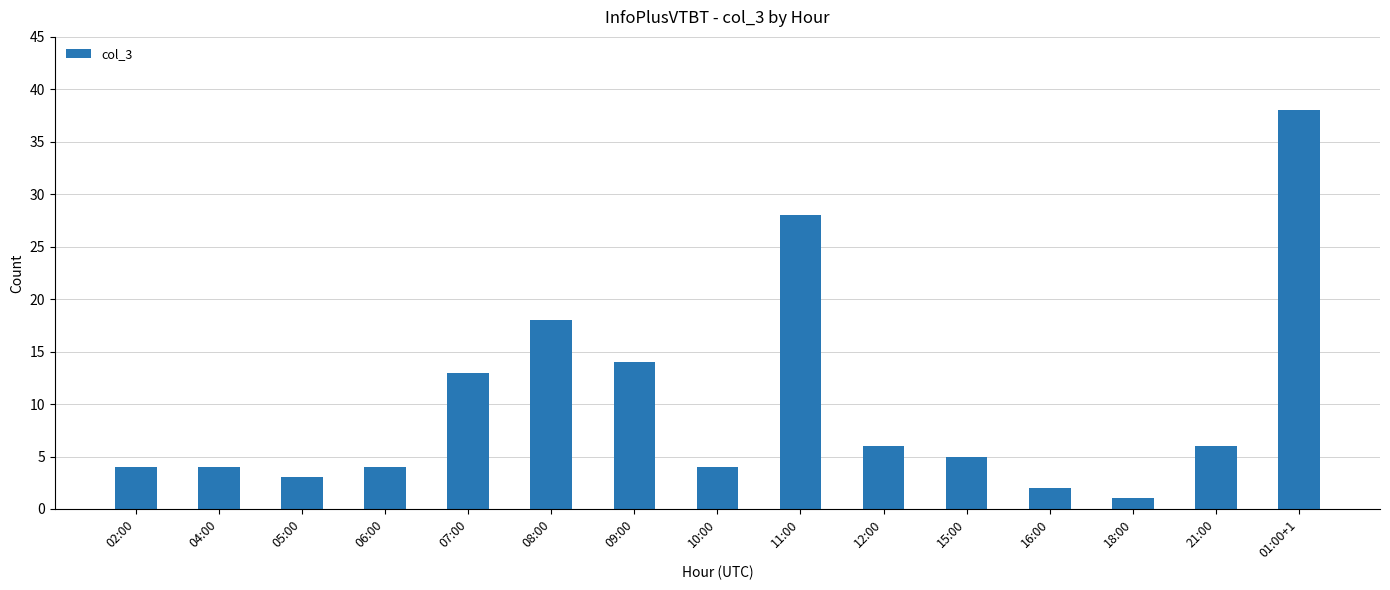

How many data points does each series have?

15